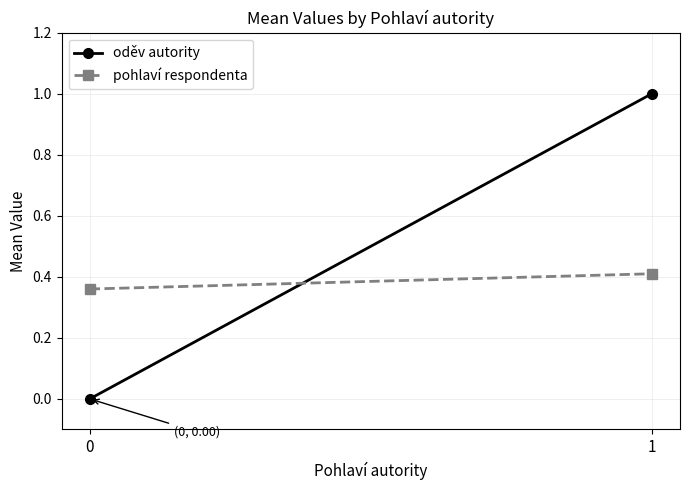

Is the value of oděv autority at 0 greater than the value of pohlaví respondenta at 1?

No